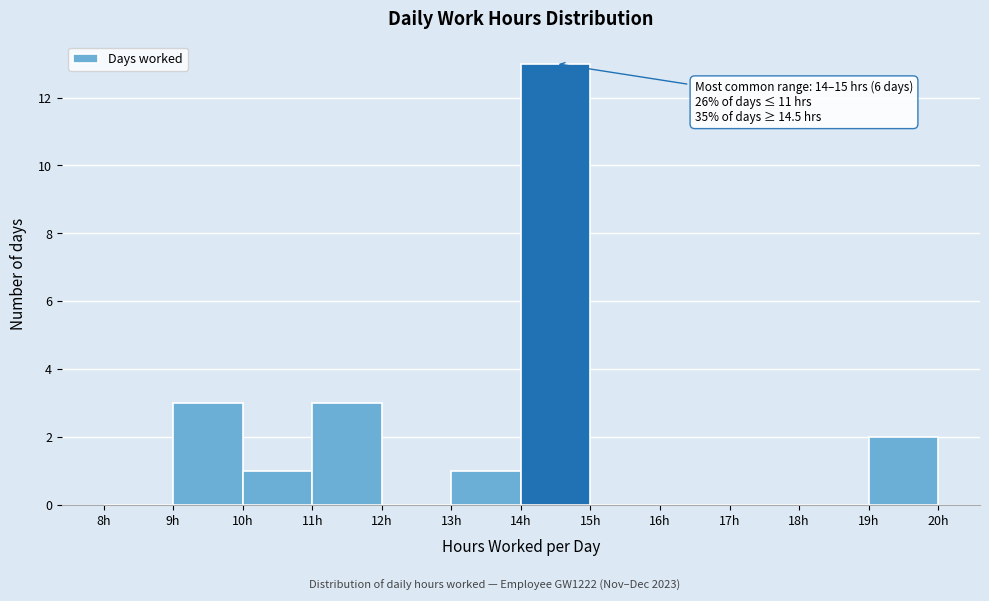

Which range on the x-axis has the tallest bar?

14 to 15